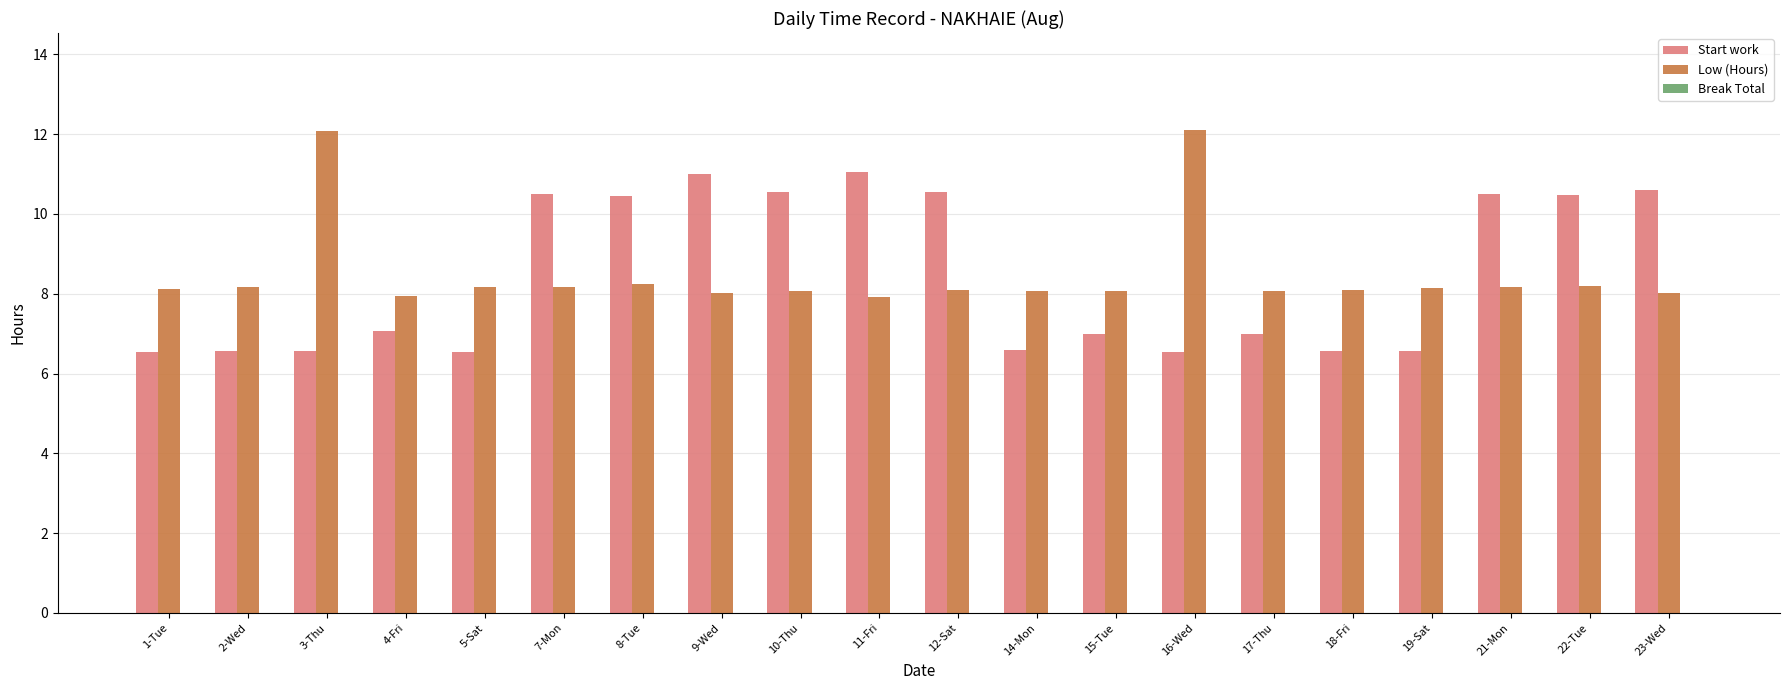

Is the value of Low (Hours) at 11-Fri greater than the value of Start work at 5-Sat?

Yes